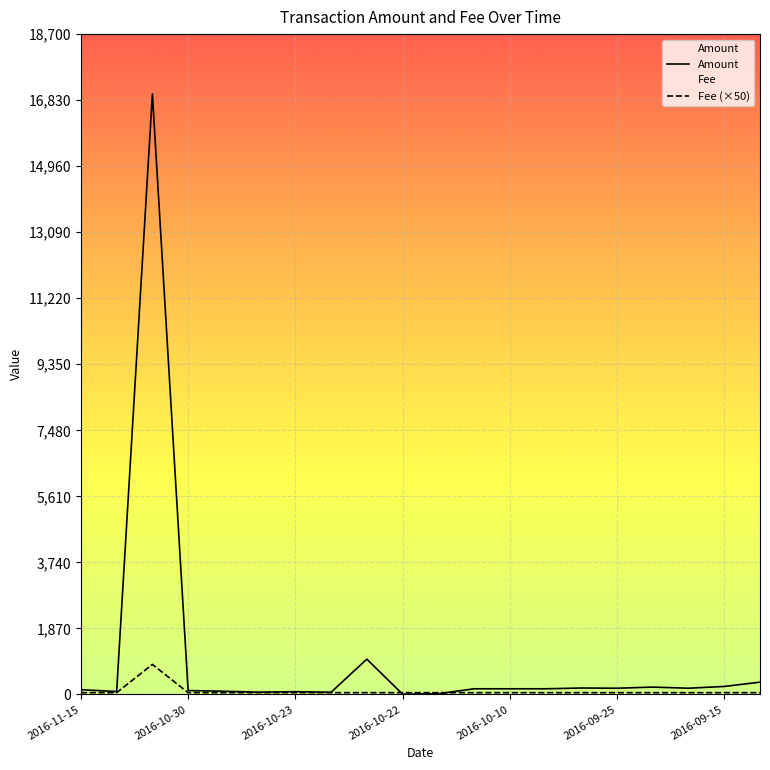

List the series in order of their peak value, highest first.

Amount, Fee (×50)